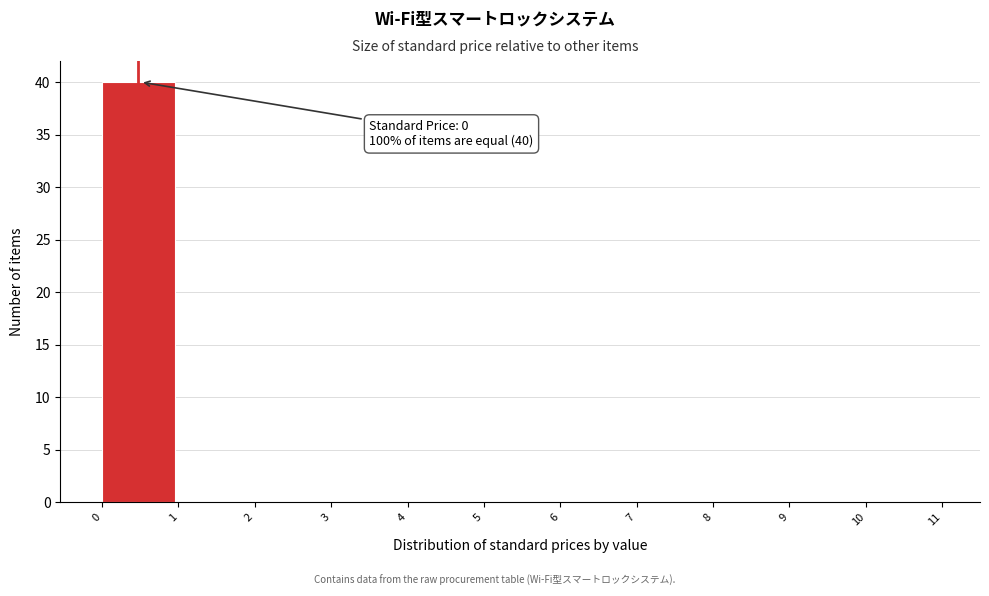

Which range on the x-axis has the tallest bar?

0 to 1